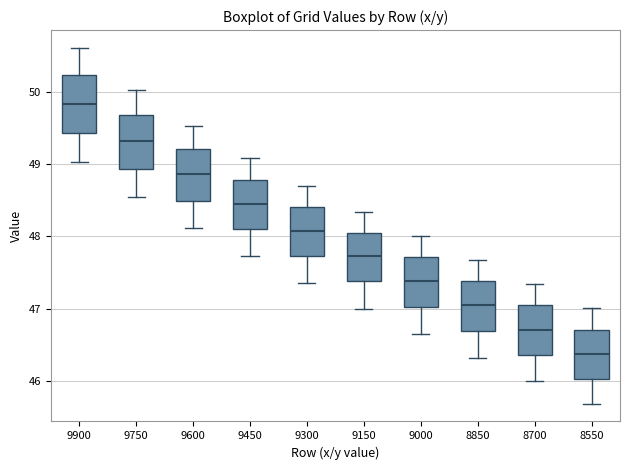

Reading left to right, read every box against the y-axis: the position of its median line, the range the box covers, and the ends of its whiskers. The values are not printed on the chart, so give them approximately, as read against the axis.

9900: median 49.8, box 49.4 to 50.2, whiskers 49.0 to 50.6
9750: median 49.3, box 48.9 to 49.7, whiskers 48.6 to 50.0
9600: median 48.9, box 48.5 to 49.2, whiskers 48.1 to 49.5
9450: median 48.5, box 48.1 to 48.8, whiskers 47.7 to 49.1
9300: median 48.1, box 47.7 to 48.4, whiskers 47.4 to 48.7
9150: median 47.7, box 47.4 to 48.1, whiskers 47.0 to 48.3
9000: median 47.4, box 47.0 to 47.7, whiskers 46.6 to 48.0
8850: median 47.1, box 46.7 to 47.4, whiskers 46.3 to 47.7
8700: median 46.7, box 46.4 to 47.1, whiskers 46.0 to 47.3
8550: median 46.4, box 46.0 to 46.7, whiskers 45.7 to 47.0